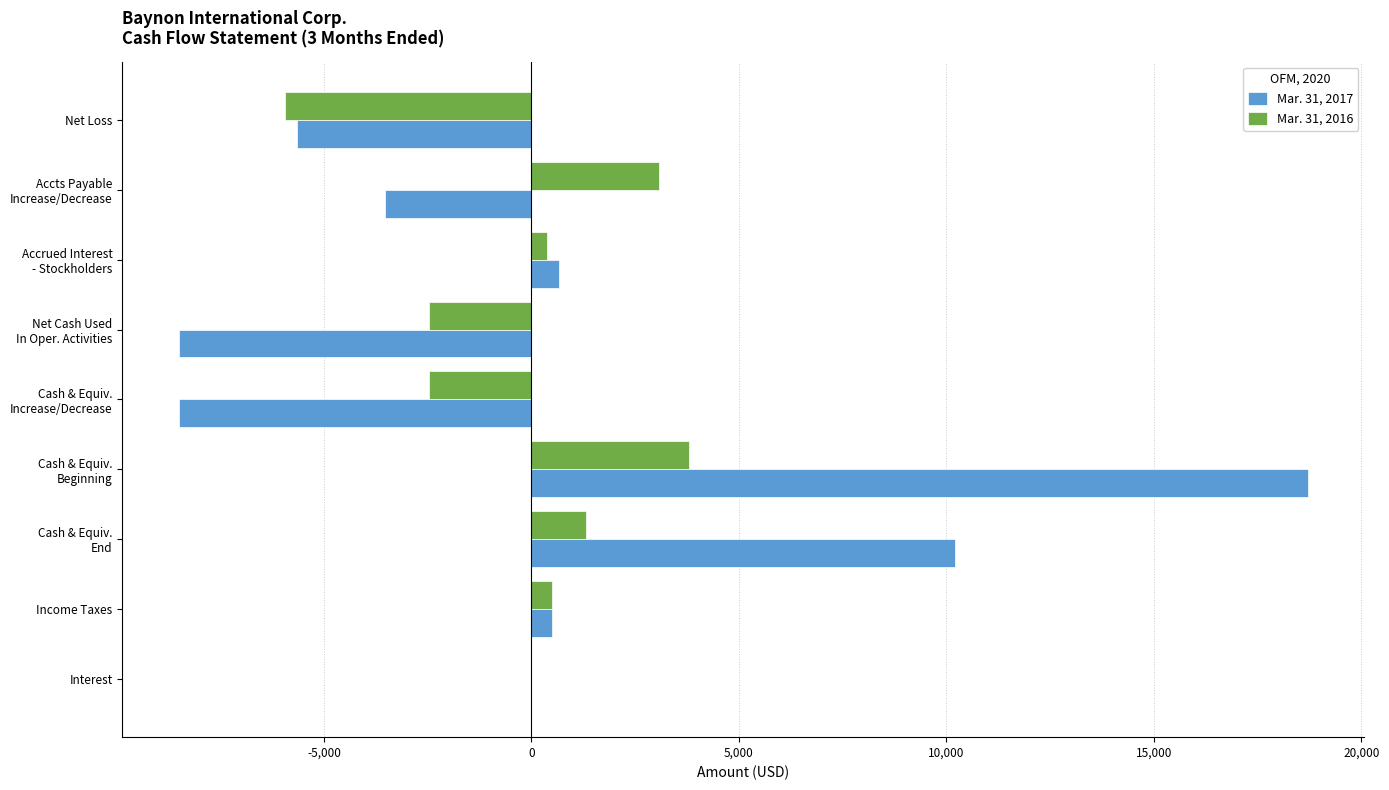

True or false: Mar. 31, 2016 has a value of -7742 at Net Loss.

False